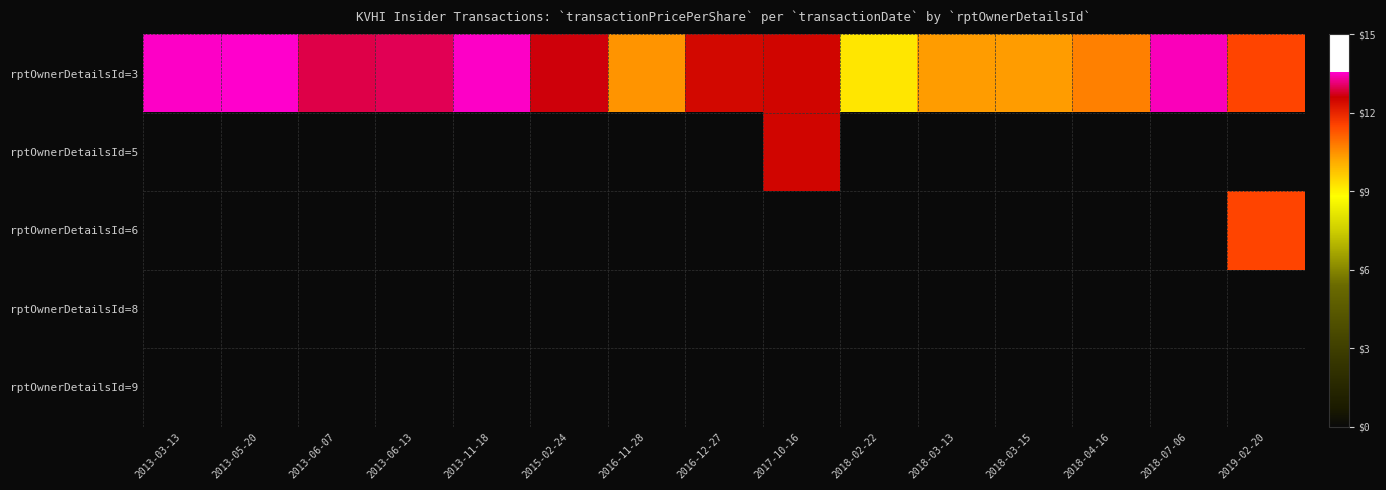

At which category is the sum across all series the highest?

2017-10-16